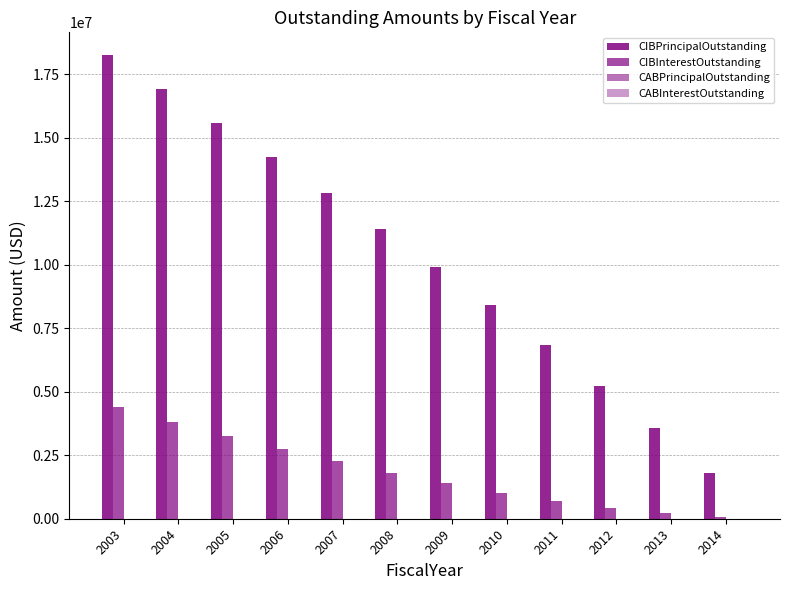

Count the number of data series in this chart.

2